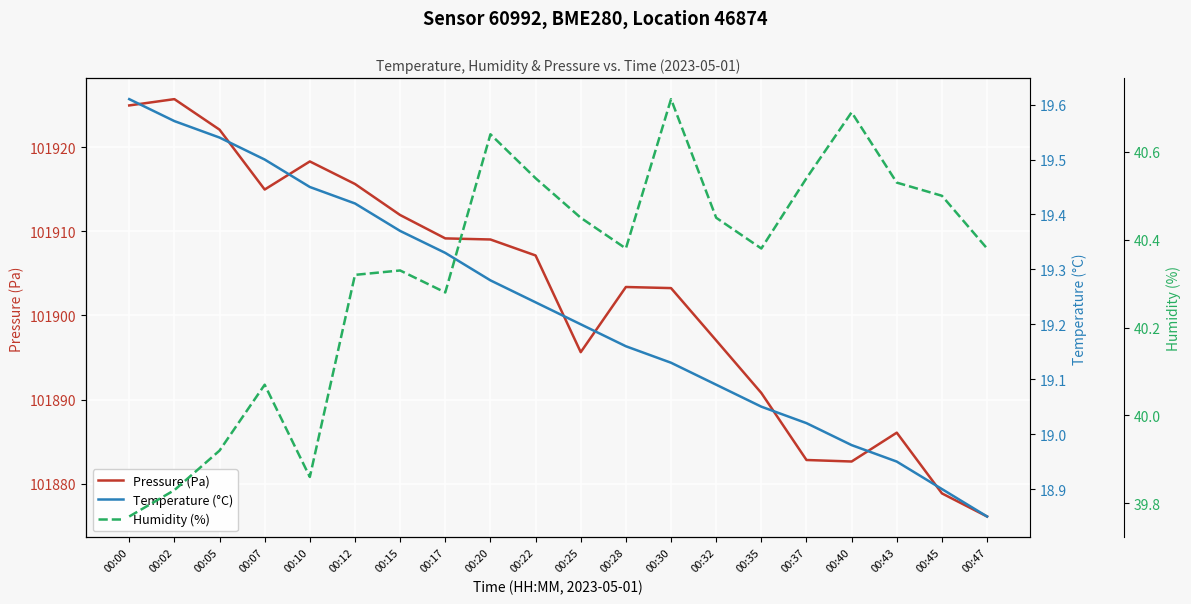

Which series has the largest total across all categories?

Pressure (Pa)